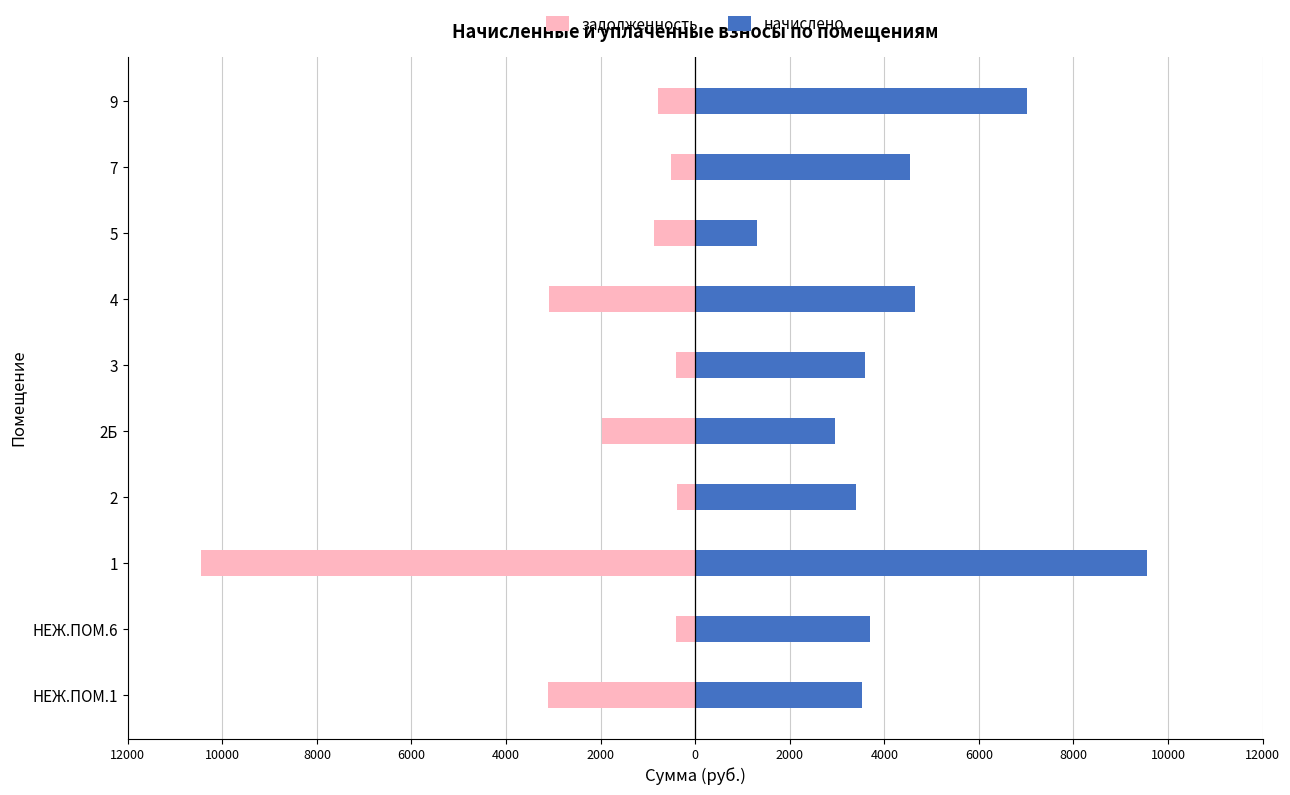

Is the value of задолженность at 1 greater than the value of начислено at 9?

No